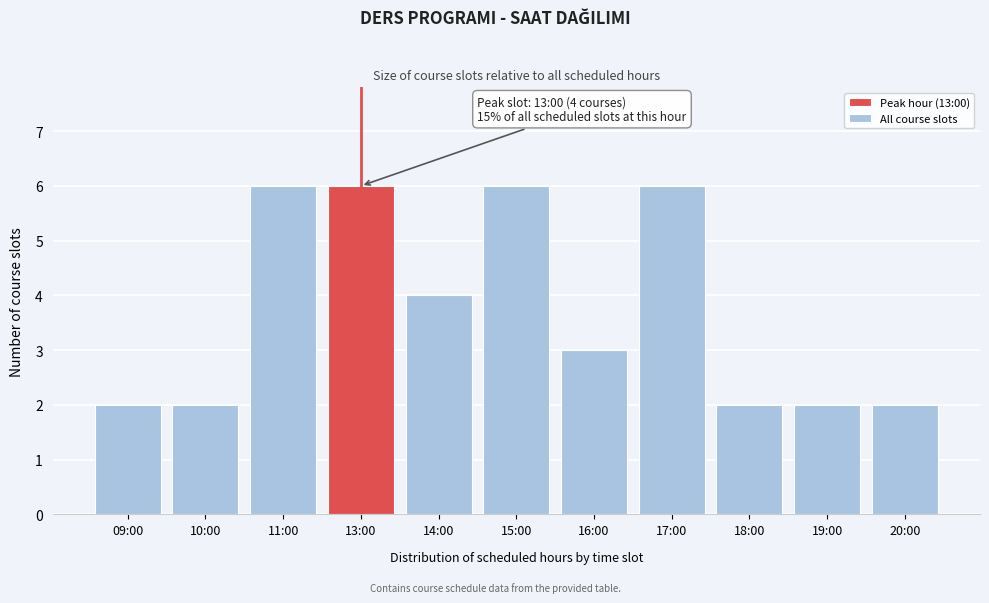

Reading left to right, list all the values displayed in this chart.

2	2	6	6	4	6	3	6	2	2	2